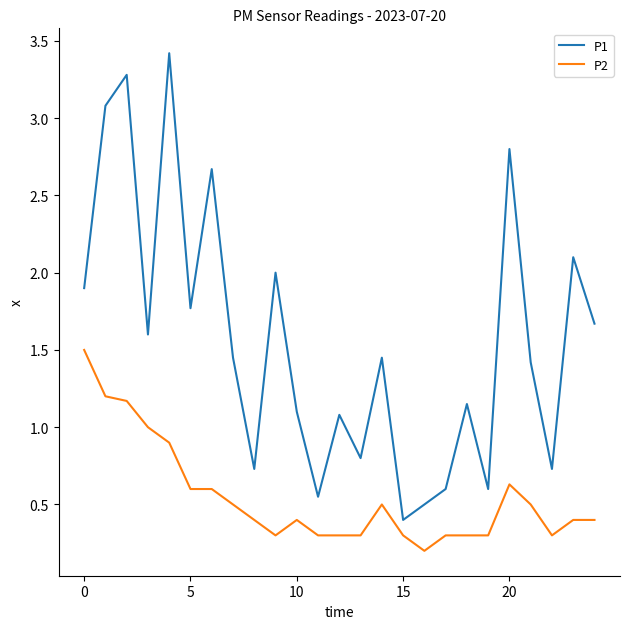

True or false: P1 has more than 2 points higher than both neighbors.

True